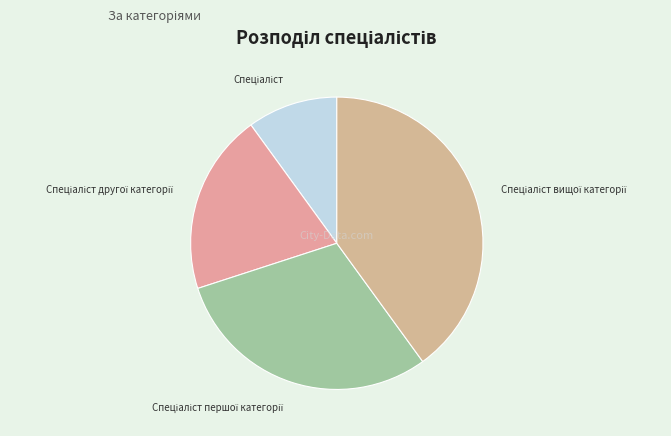

Is there any slice that represents more than half of the pie?

No